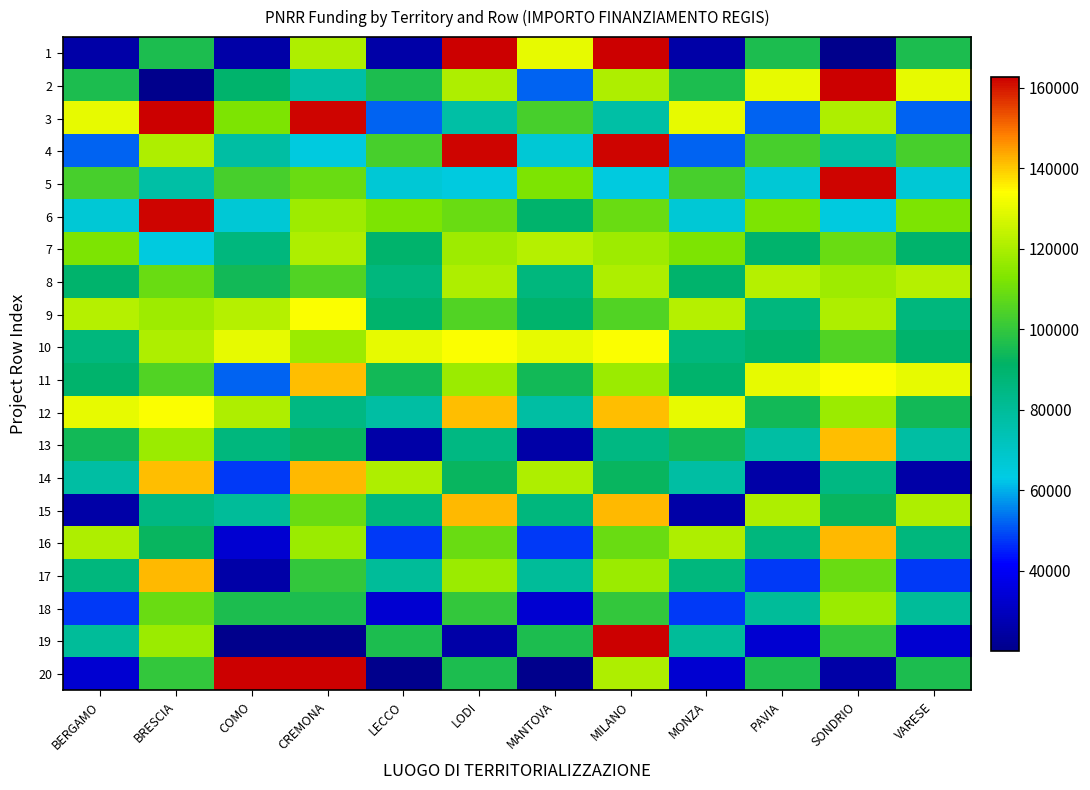

Reading left to right, what are all the values shown in this chart?

1: BERGAMO=25552	BRESCIA=96206	COMO=25552	CREMONA=120792	LECCO=25552	LODI=162783	MANTOVA=129929	MILANO=162783	MONZA=25552	PAVIA=96064	SONDRIO=20115	VARESE=96064
2: BERGAMO=96064	BRESCIA=20115	COMO=90000	CREMONA=77436	LECCO=96064	LODI=120792	MANTOVA=52338	MILANO=120792	MONZA=96064	PAVIA=129929	SONDRIO=162783	VARESE=129929
3: BERGAMO=129929	BRESCIA=162783	COMO=112332	CREMONA=162000	LECCO=52338	LODI=77436	MANTOVA=103228	MILANO=77436	MONZA=129929	PAVIA=52338	SONDRIO=120792	VARESE=52338
4: BERGAMO=52338	BRESCIA=120792	COMO=77928	CREMONA=64600	LECCO=103228	LODI=162000	MANTOVA=66511	MILANO=162000	MONZA=52338	PAVIA=103228	SONDRIO=77436	VARESE=103228
5: BERGAMO=103228	BRESCIA=77436	COMO=103228	CREMONA=108858	LECCO=66511	LODI=64600	MANTOVA=112332	MILANO=64600	MONZA=103228	PAVIA=66511	SONDRIO=162000	VARESE=66511
6: BERGAMO=66511	BRESCIA=162000	COMO=66511	CREMONA=118000	LECCO=112332	LODI=108858	MANTOVA=90000	MILANO=108858	MONZA=66511	PAVIA=112332	SONDRIO=64600	VARESE=112332
7: BERGAMO=112332	BRESCIA=64600	COMO=86336	CREMONA=120657	LECCO=90000	LODI=118000	MANTOVA=121644	MILANO=118000	MONZA=112332	PAVIA=90000	SONDRIO=108858	VARESE=90000
8: BERGAMO=90000	BRESCIA=108858	COMO=94792	CREMONA=104892	LECCO=86336	LODI=120657	MANTOVA=86336	MILANO=120657	MONZA=90000	PAVIA=121644	SONDRIO=118000	VARESE=121644
9: BERGAMO=121644	BRESCIA=118000	COMO=121644	CREMONA=133730	LECCO=90070	LODI=104892	MANTOVA=90070	MILANO=104892	MONZA=121644	PAVIA=86336	SONDRIO=120657	VARESE=86336
10: BERGAMO=86336	BRESCIA=120657	COMO=130000	CREMONA=117381	LECCO=130000	LODI=133730	MANTOVA=130000	MILANO=133730	MONZA=86336	PAVIA=90070	SONDRIO=104892	VARESE=90070
11: BERGAMO=90070	BRESCIA=104892	COMO=52338	CREMONA=141407	LECCO=94792	LODI=117381	MANTOVA=94792	MILANO=117381	MONZA=90070	PAVIA=130000	SONDRIO=133730	VARESE=130000
12: BERGAMO=130000	BRESCIA=133730	COMO=120757	CREMONA=84911	LECCO=77928	LODI=141407	MANTOVA=77928	MILANO=141407	MONZA=130000	PAVIA=94792	SONDRIO=117381	VARESE=94792
13: BERGAMO=94792	BRESCIA=117381	COMO=86068	CREMONA=93089	LECCO=25512	LODI=84911	MANTOVA=25512	MILANO=84911	MONZA=94792	PAVIA=77928	SONDRIO=141407	VARESE=77928
14: BERGAMO=77928	BRESCIA=141407	COMO=47575	CREMONA=142076	LECCO=120757	LODI=93089	MANTOVA=120757	MILANO=93089	MONZA=77928	PAVIA=25512	SONDRIO=84911	VARESE=25512
15: BERGAMO=25512	BRESCIA=84911	COMO=79948	CREMONA=108890	LECCO=86068	LODI=142076	MANTOVA=86068	MILANO=142076	MONZA=25512	PAVIA=120757	SONDRIO=93089	VARESE=120757
16: BERGAMO=120757	BRESCIA=93089	COMO=33451	CREMONA=117386	LECCO=47575	LODI=108890	MANTOVA=47575	MILANO=108890	MONZA=120757	PAVIA=86068	SONDRIO=142076	VARESE=86068
17: BERGAMO=86068	BRESCIA=142076	COMO=25512	CREMONA=99947	LECCO=79948	LODI=117386	MANTOVA=79948	MILANO=117386	MONZA=86068	PAVIA=47575	SONDRIO=108890	VARESE=47575
18: BERGAMO=47575	BRESCIA=108890	COMO=96206	CREMONA=96206	LECCO=33451	LODI=99947	MANTOVA=33451	MILANO=99947	MONZA=47575	PAVIA=79948	SONDRIO=117386	VARESE=79948
19: BERGAMO=79948	BRESCIA=117386	COMO=20115	CREMONA=20115	LECCO=96206	LODI=25552	MANTOVA=96206	MILANO=162783	MONZA=79948	PAVIA=33451	SONDRIO=99947	VARESE=33451
20: BERGAMO=33451	BRESCIA=99947	COMO=162783	CREMONA=162783	LECCO=20115	LODI=96064	MANTOVA=20115	MILANO=120792	MONZA=33451	PAVIA=96206	SONDRIO=25552	VARESE=96206